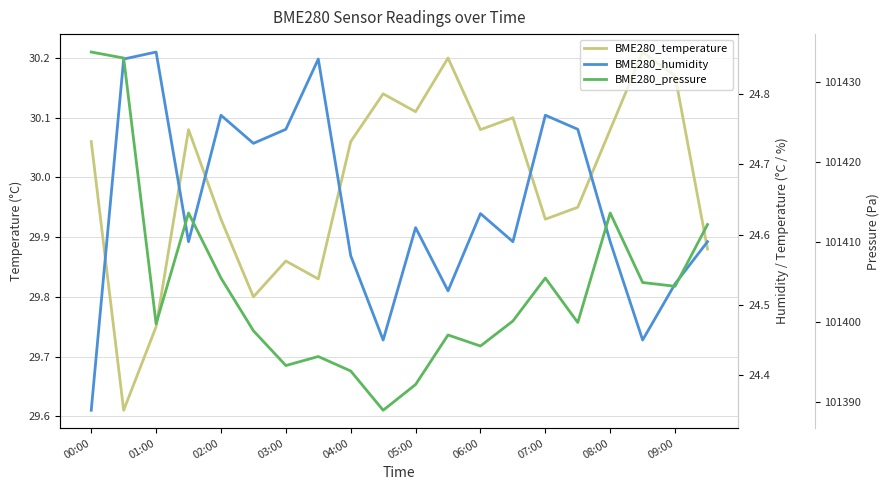

Reading right to left, what are all the values shown in this chart?

BME280_temperature: 29.9	30.2	30.2	30.1	29.9	29.9	30.1	30.1	30.2	30.1	30.1	30.1	29.8	29.9	29.8	29.9	30.1	29.8	29.6	30.1
BME280_humidity: 24.6	24.5	24.4	24.6	24.8	24.8	24.6	24.6	24.5	24.6	24.4	24.6	24.9	24.8	24.7	24.8	24.6	24.9	24.9	24.4
BME280_pressure: 101412.2	101404.5	101405.0	101413.7	101400.0	101405.5	101400.2	101397.0	101398.4	101392.2	101389.0	101393.9	101395.7	101394.6	101398.9	101405.5	101413.7	101399.8	101433.0	101433.8